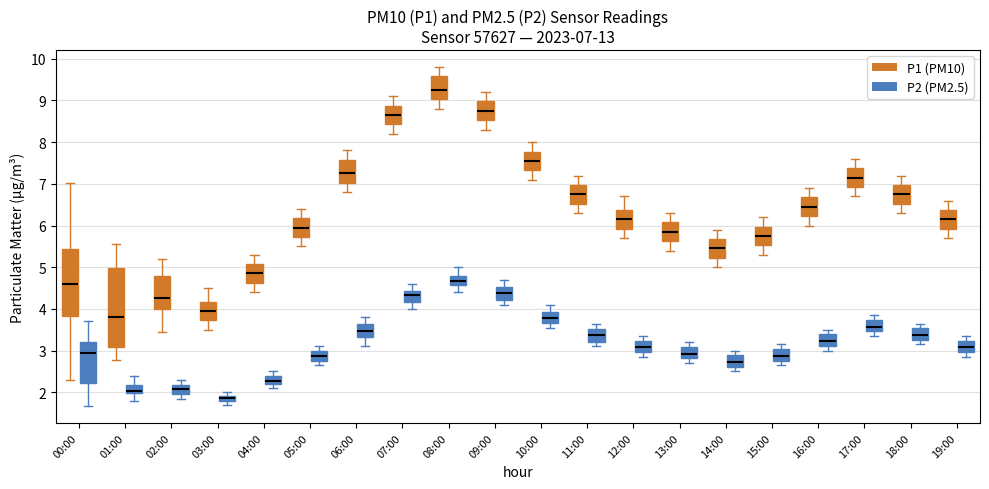

Comparing the boxes themselves (not the whiskers), which one is the tallest?

01:00 (P1 (PM10))